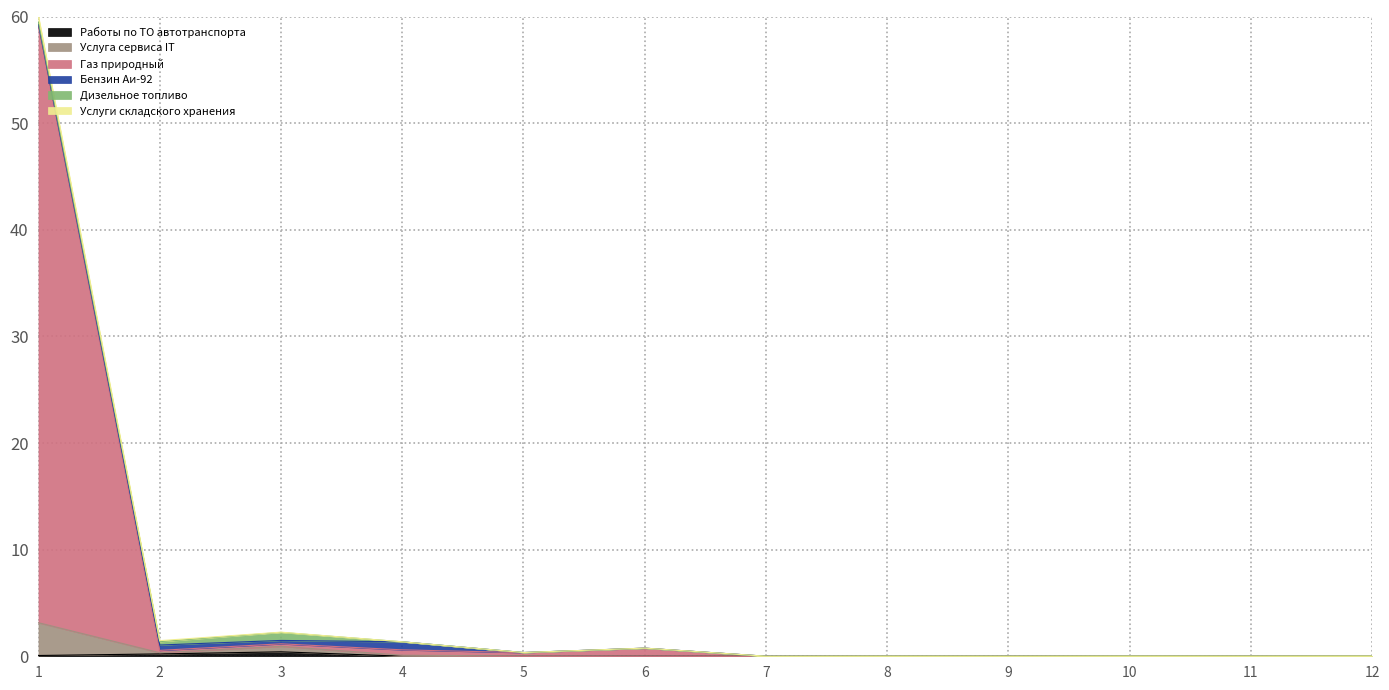

True or false: Услуги складского хранения and Работы по ТО автотранспорта intersect in this chart.

False